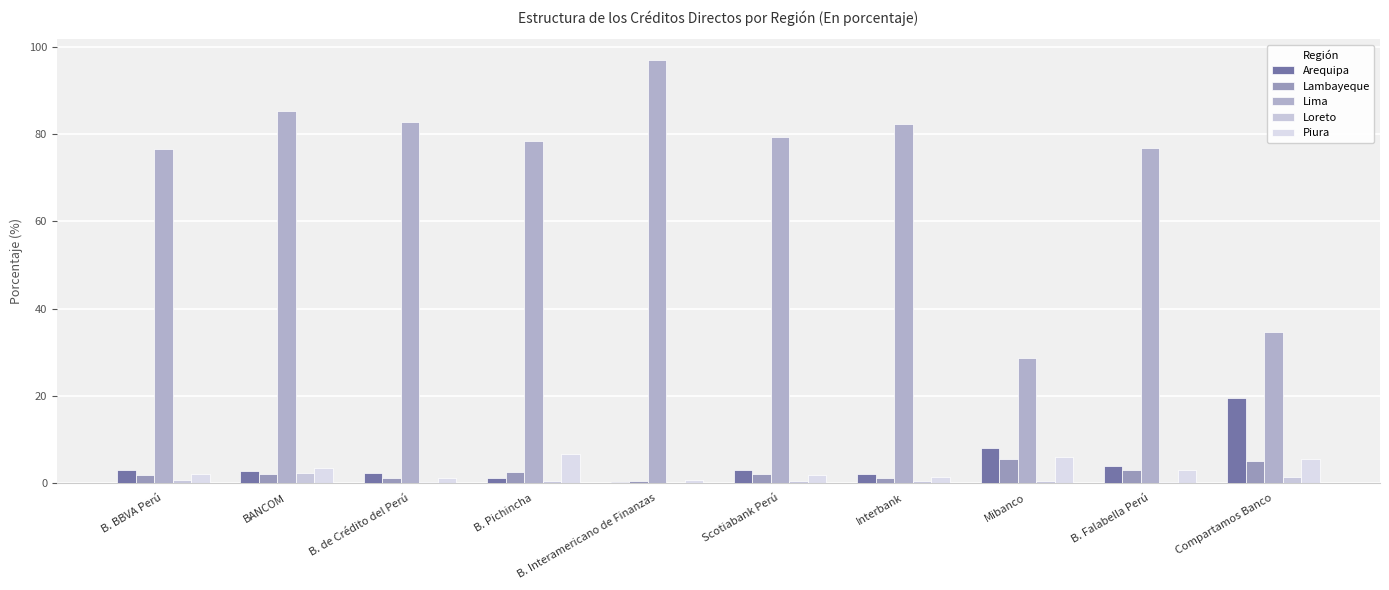

Is it true that Arequipa equals 2.9 at Scotiabank Perú?

True